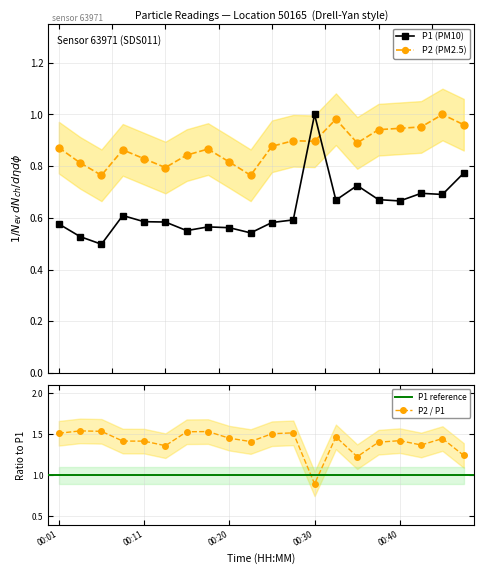

What is the difference between the second highest and minimum values in the P1 series?

0.3